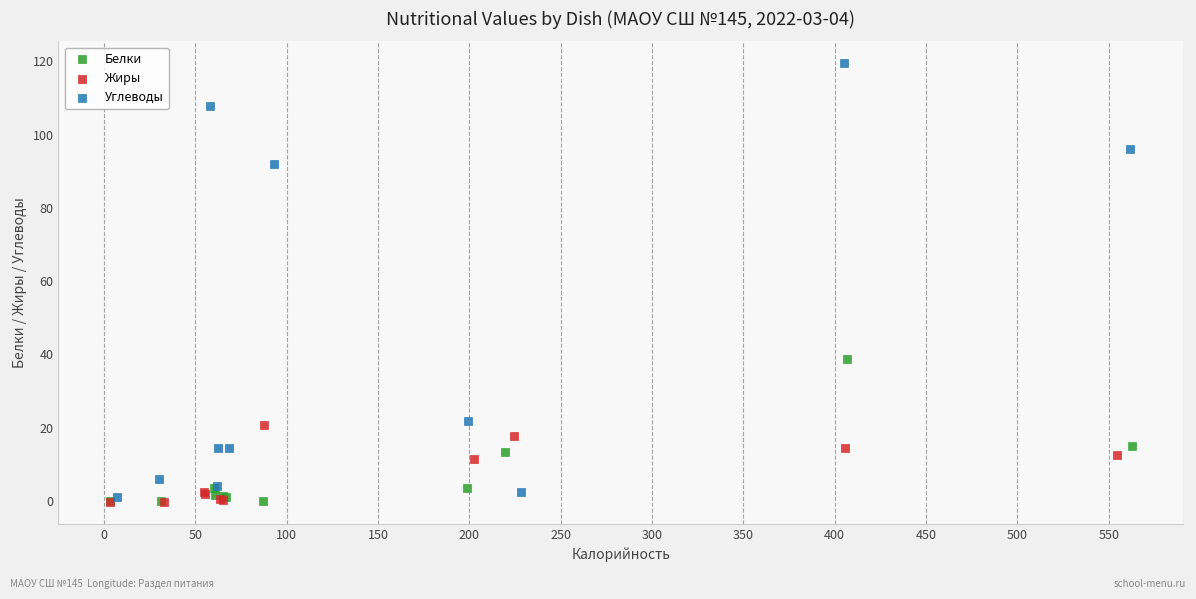

Which series reaches the maximum Y coordinate?

Углеводы